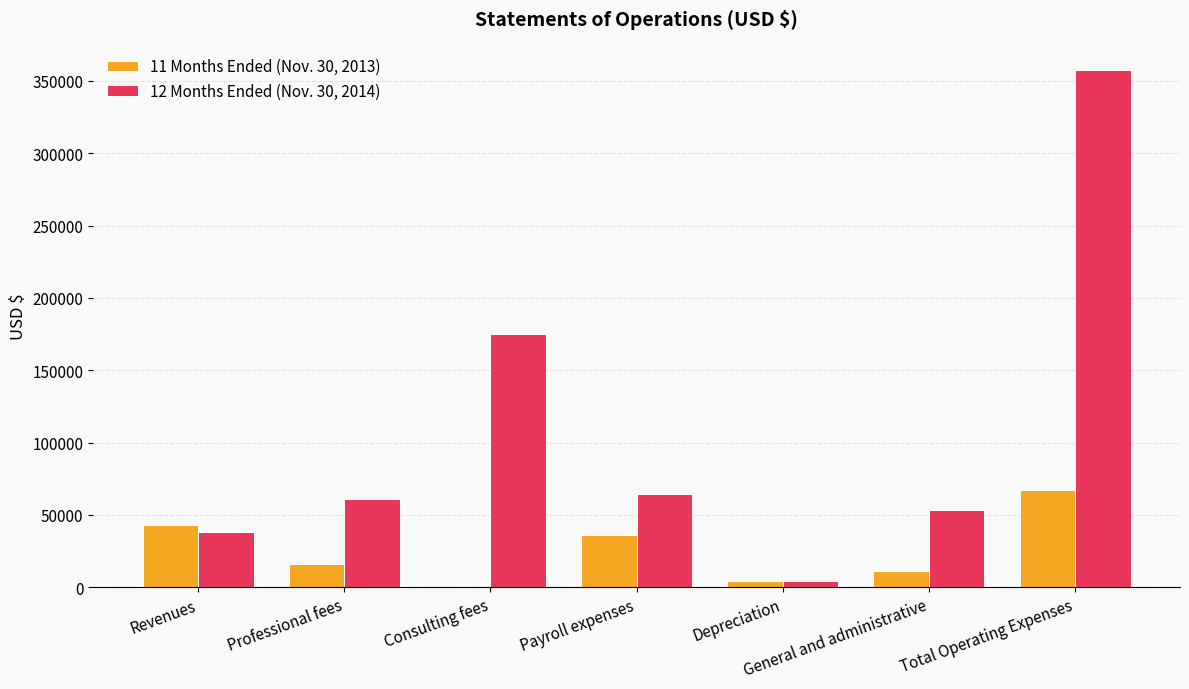

Which label corresponds to the largest value in the chart?

Total Operating Expenses